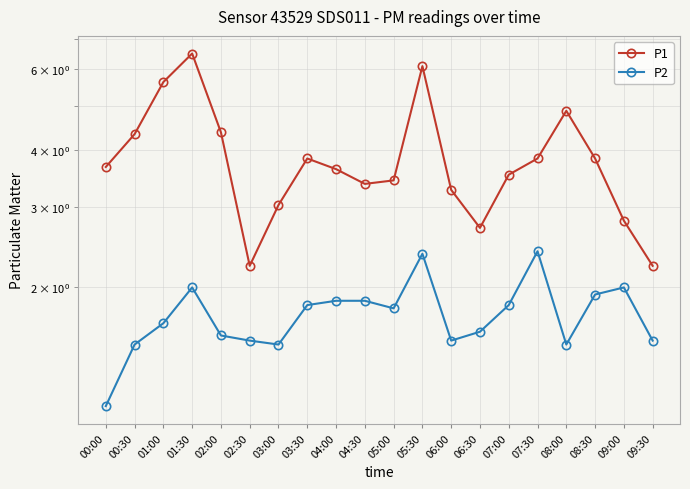

What is the average value of the P2 series?

1.7